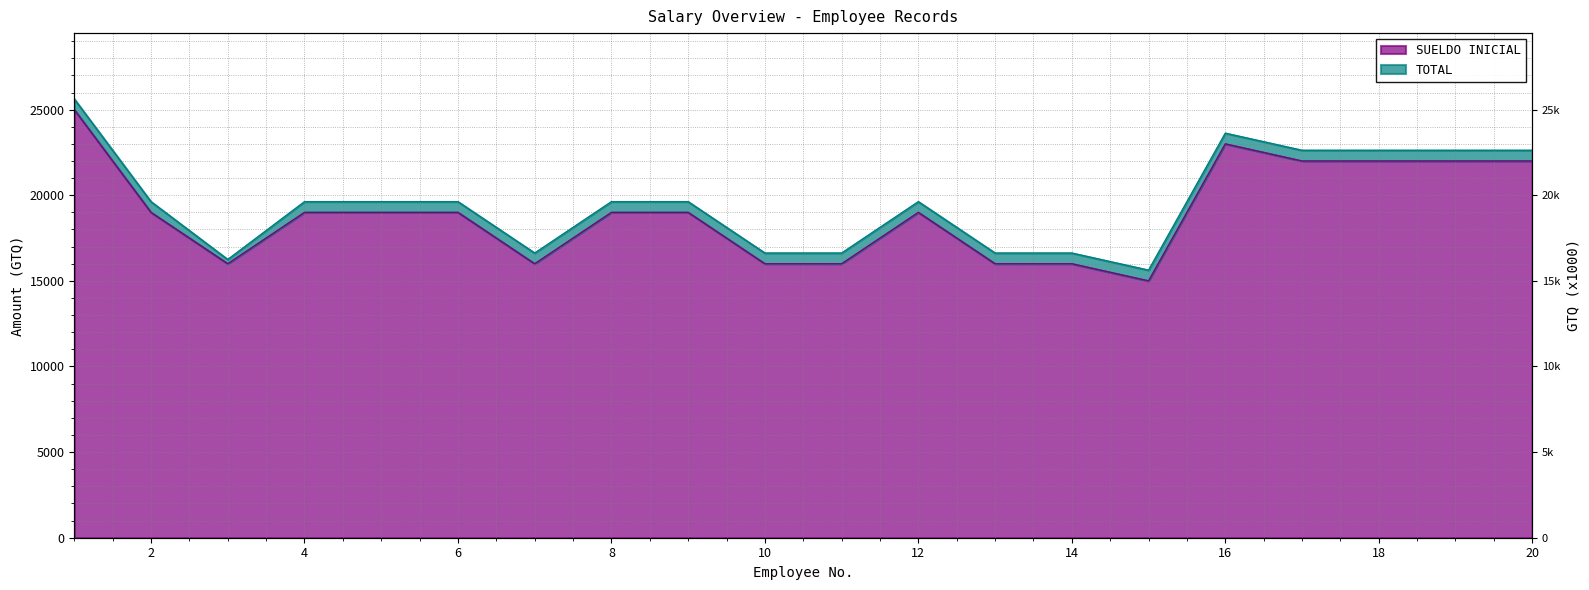

Which series changed the most between 8 and 11?

SUELDO INICIAL